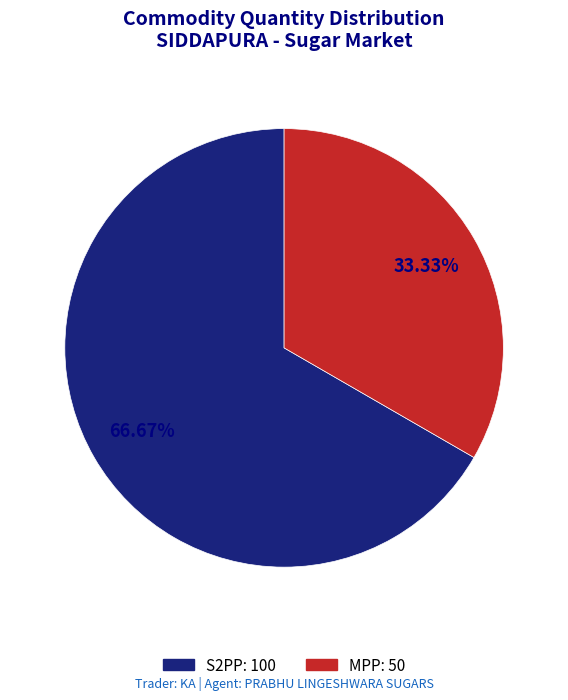

What is the largest slice in the pie chart?

S2PP